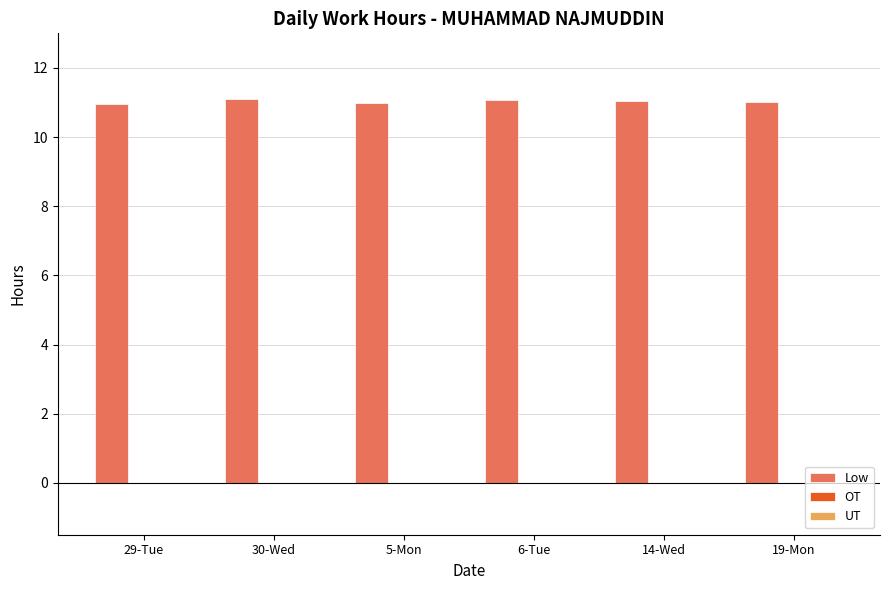

What is the average value?

11.0